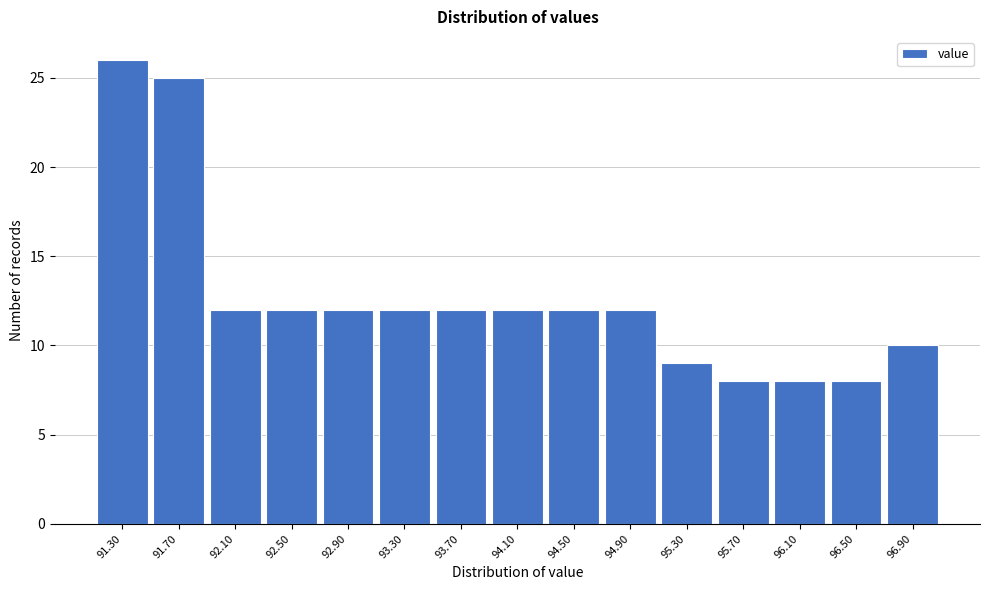

Reading left to right, transcribe all the data shown in this chart.

91.30=26	91.70=25	92.10=12	92.50=12	92.90=12	93.30=12	93.70=12	94.10=12	94.50=12	94.90=12	95.30=9	95.70=8	96.10=8	96.50=8	96.90=10